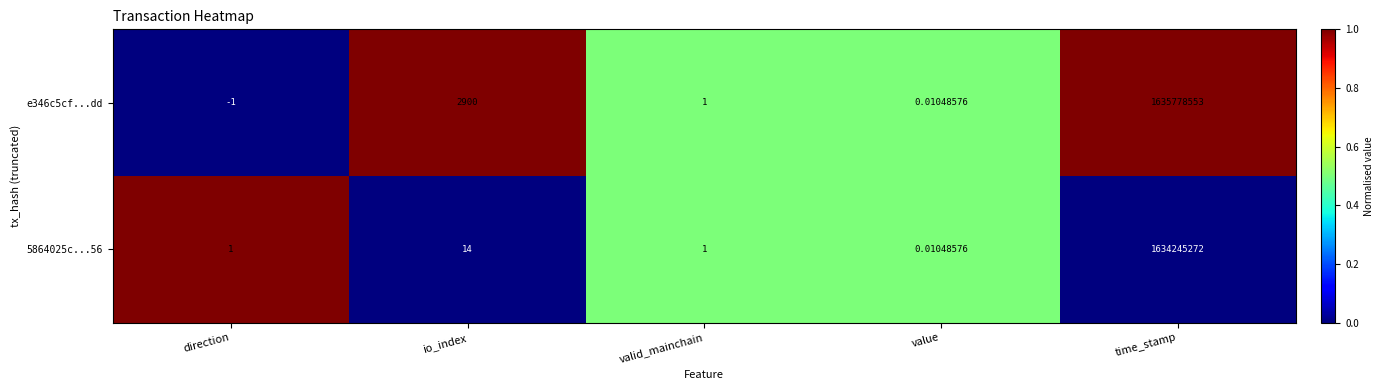

Which series has the largest range (max minus min)?

e346c5cf...dd